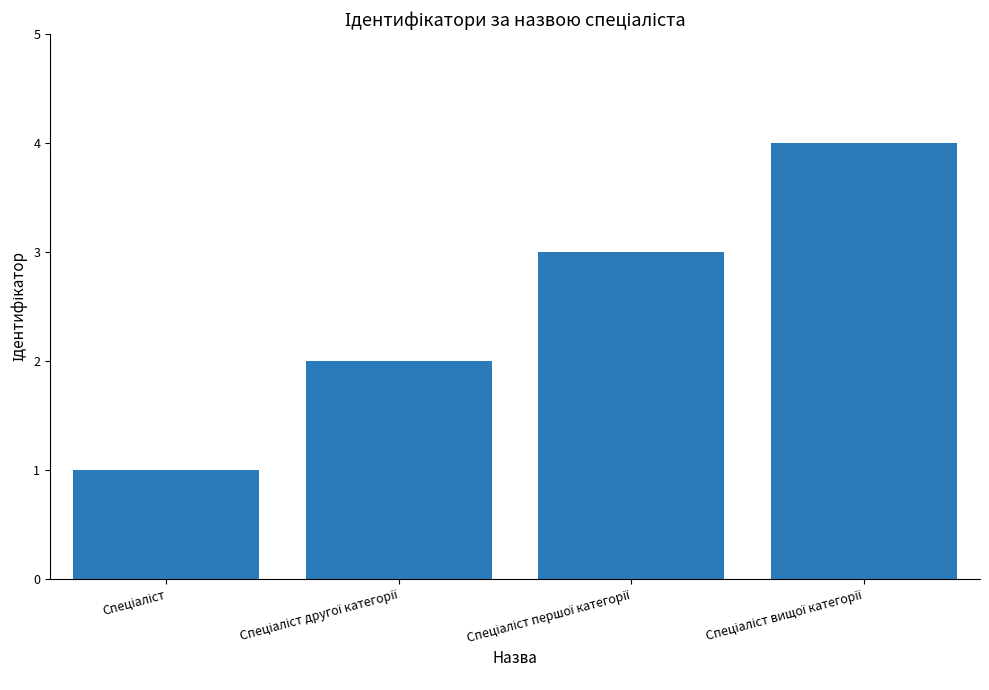

What is the difference between the maximum and minimum values?

3